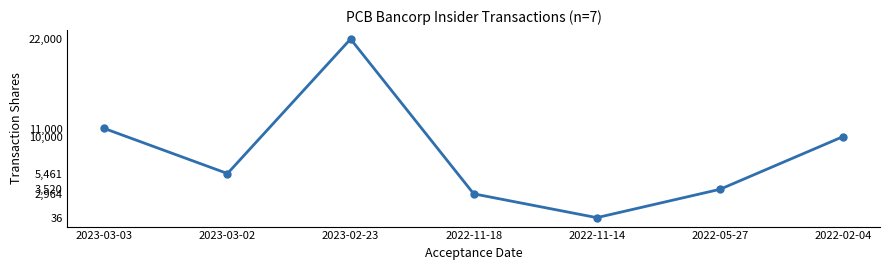

Reading right to left, list all the values displayed in this chart.

2022-02-04=10000	2022-05-27=3520	2022-11-14=36	2022-11-18=2964	2023-02-23=22000	2023-03-02=5461	2023-03-03=11000